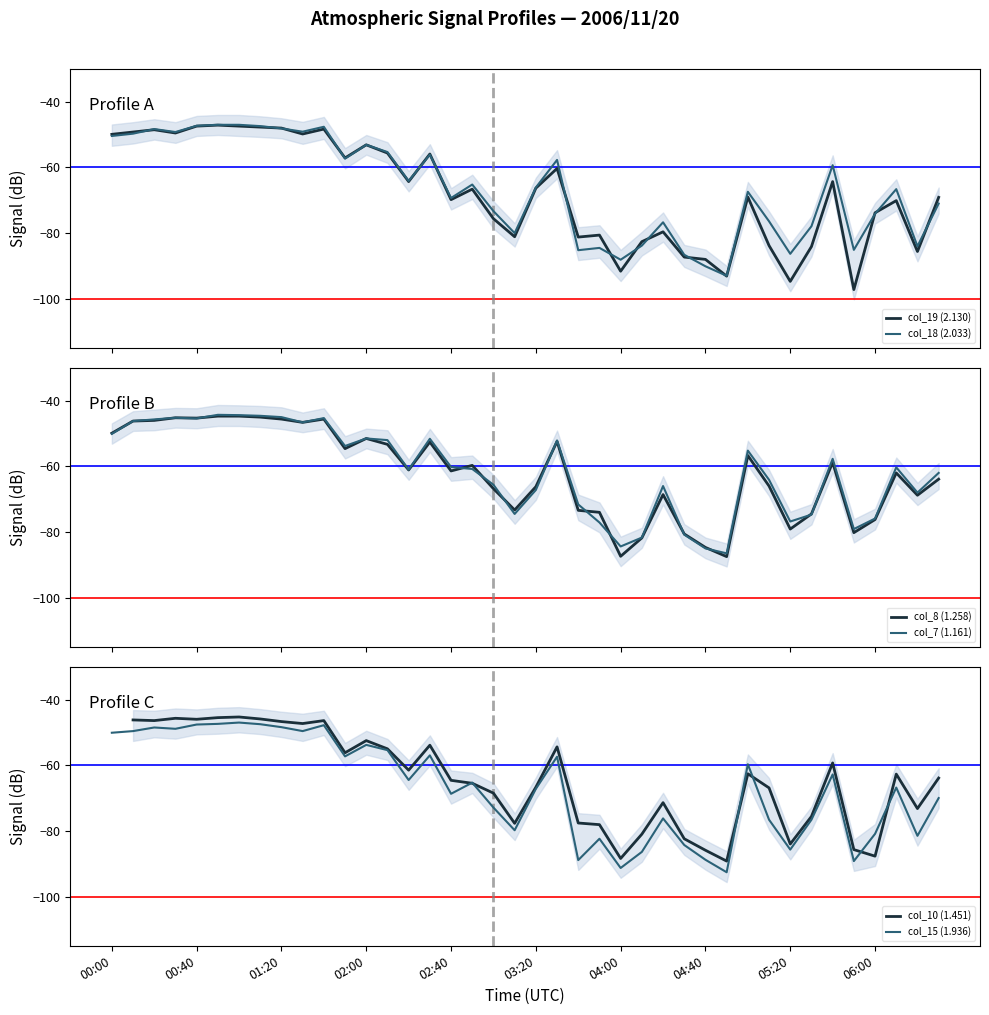

What is the value of the col_18 (2.033) point at the 14th from the left?

-55.3